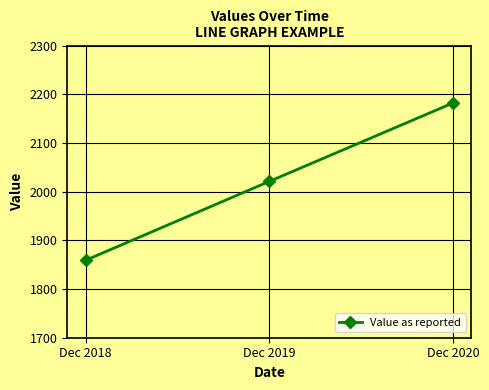

The value at Dec 2018 is 909. True or false?

False